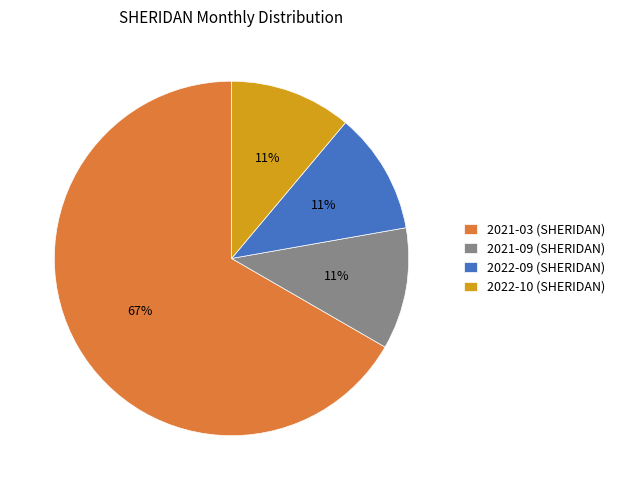

The 2022-10 (SHERIDAN) slice represents 11% of the pie. True or false?

True